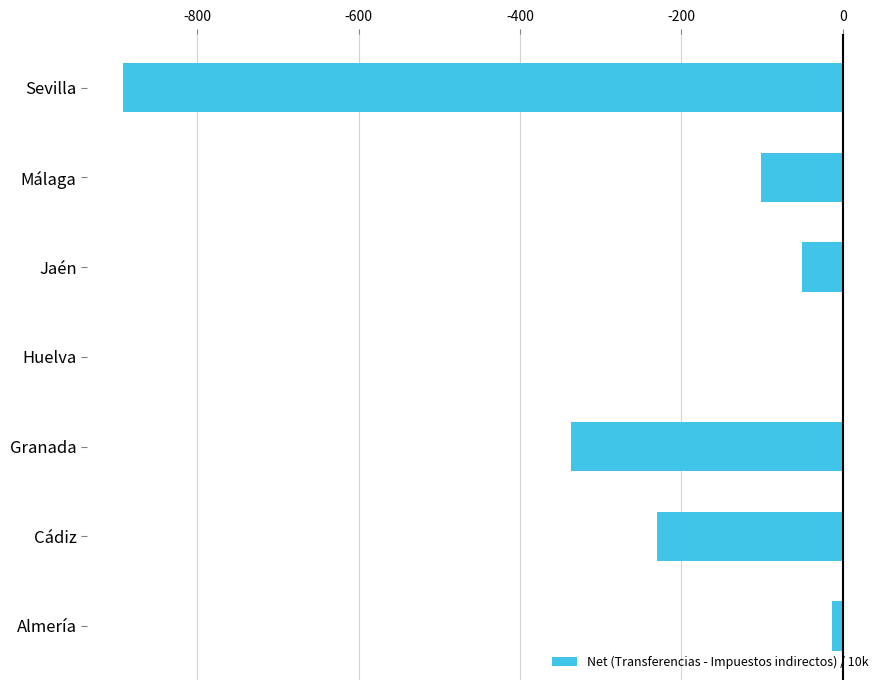

How many distinct data groups are displayed?

1